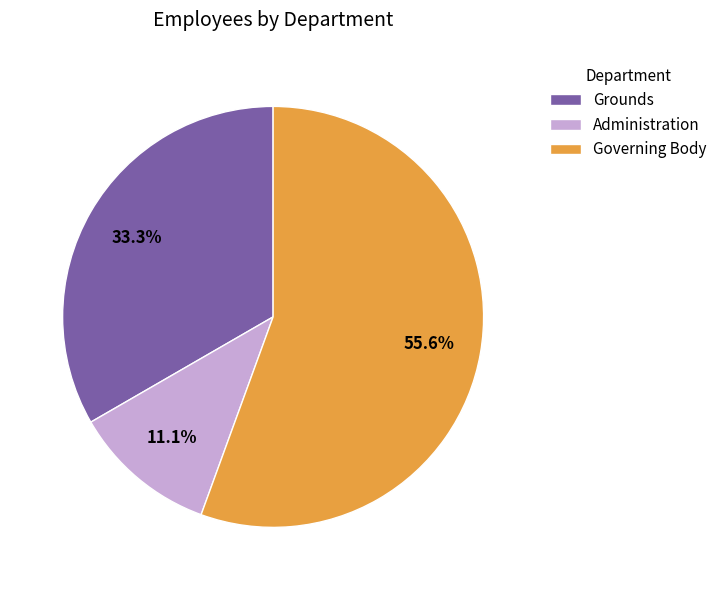

Which slice is the largest?

Governing Body